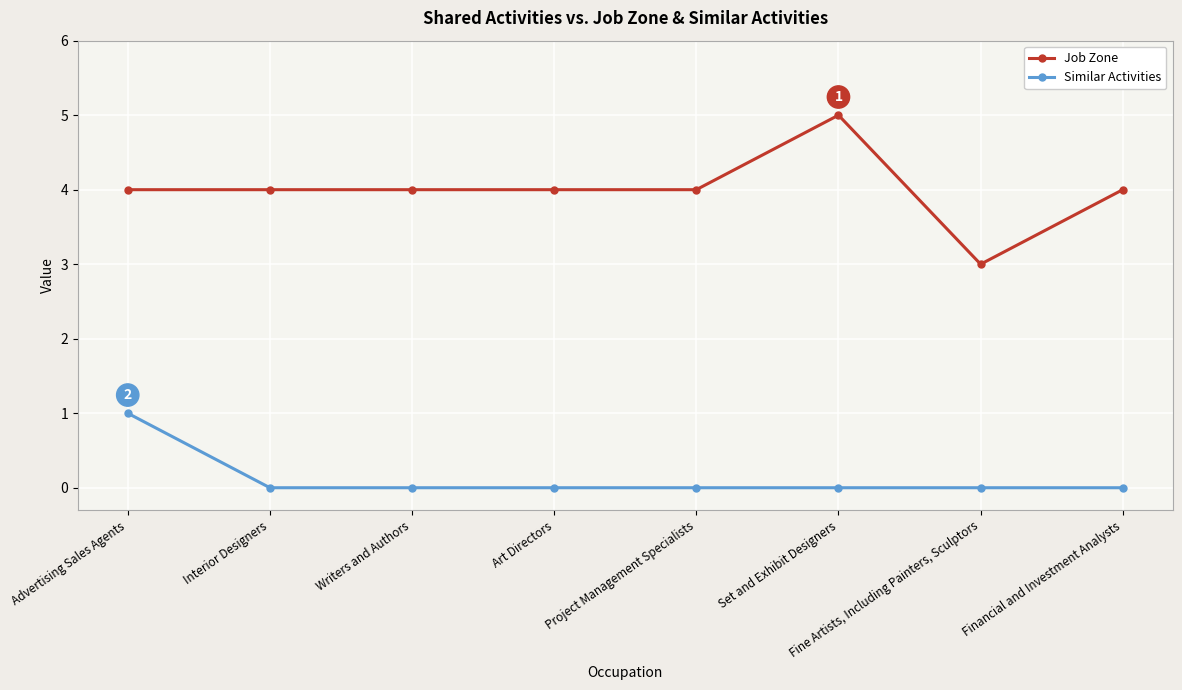

What is the lowest value of the Job Zone series?

3